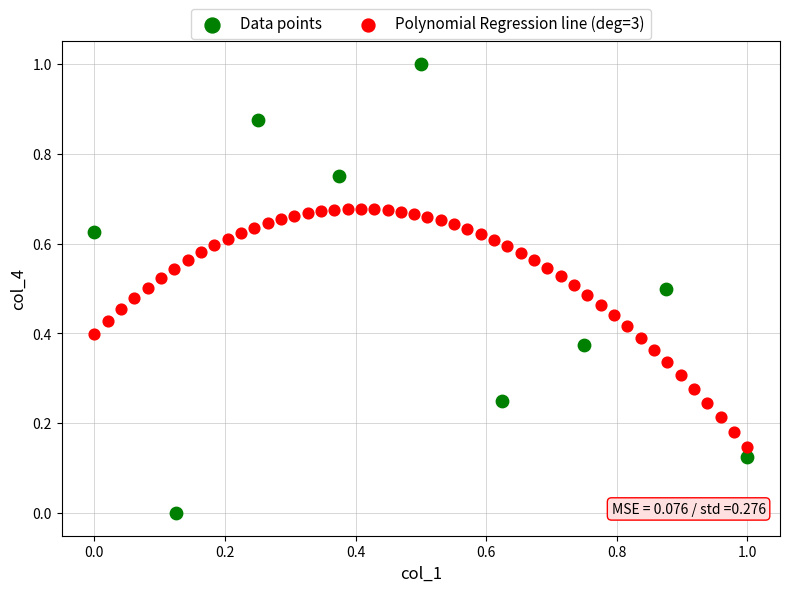

Which series reaches the maximum Y coordinate?

Data points